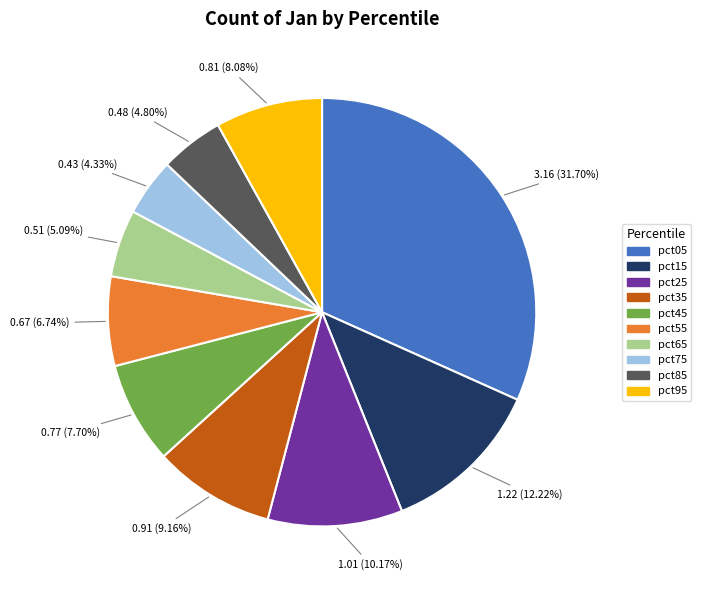

How much of the chart is everything except pct65?

94.9%